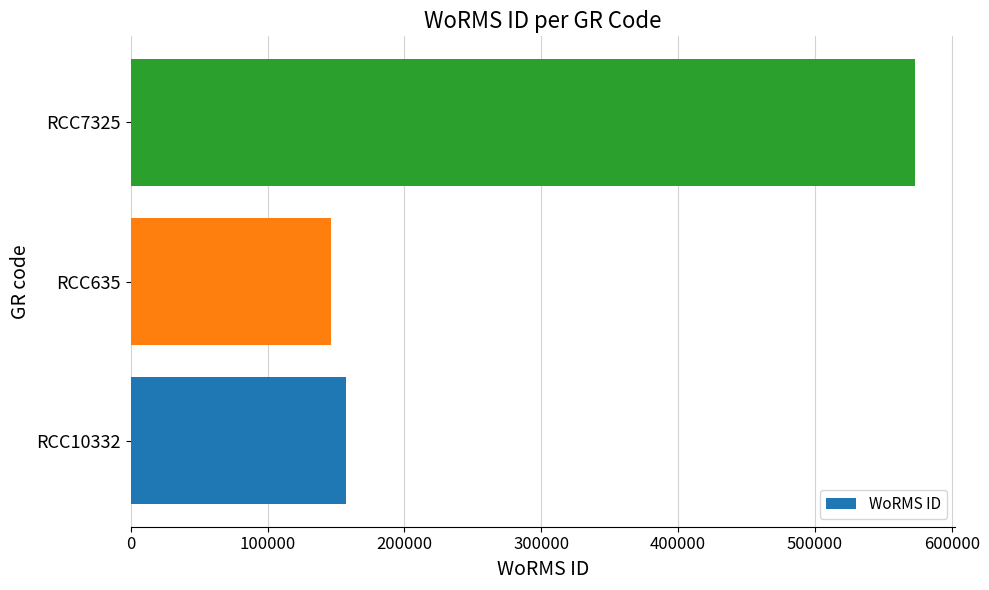

Is it true that the value at RCC635 is 197255?

False